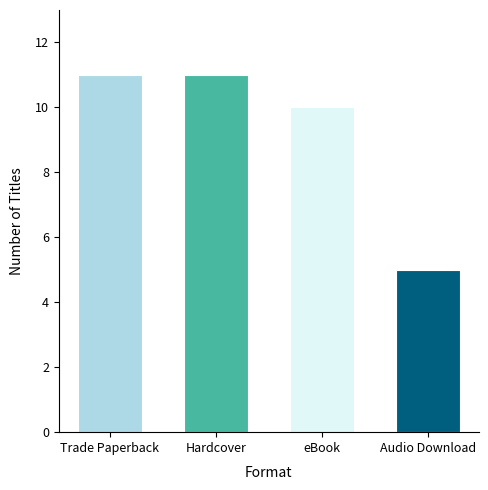

The chart shows a value of 11 at Hardcover. True or false?

True